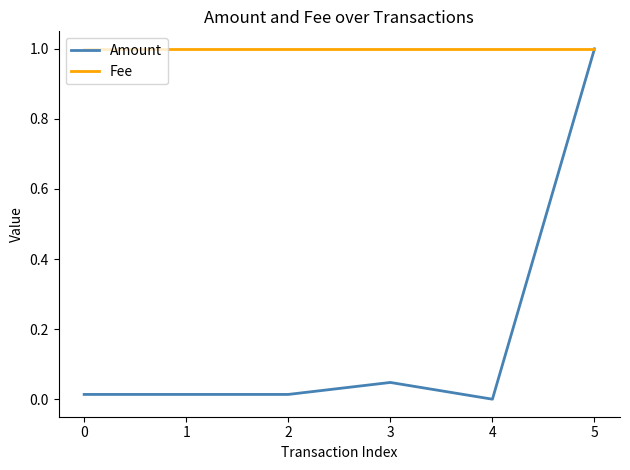

At which category is the sum across all series the highest?

5